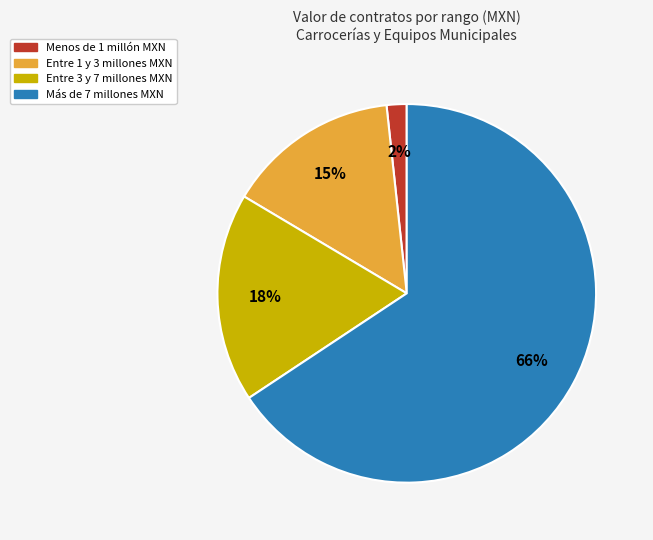

Count the number of slices in the pie.

4